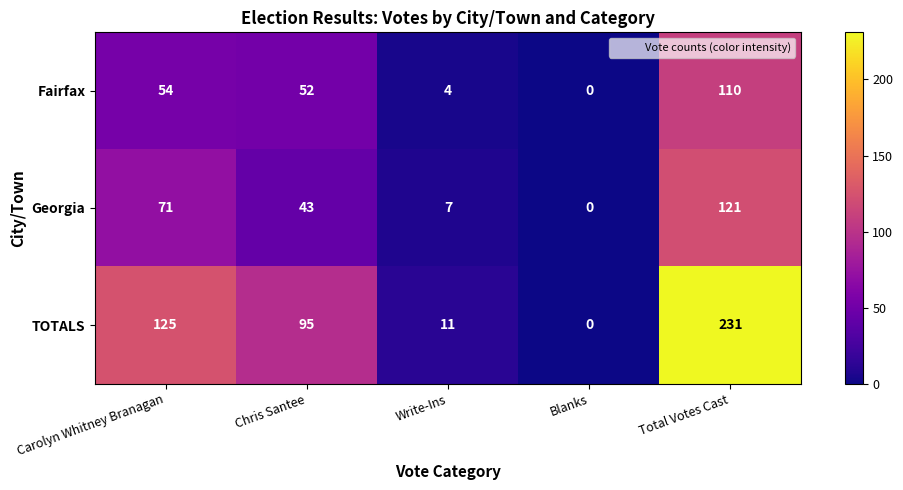

How many values in Fairfax are above zero?

4